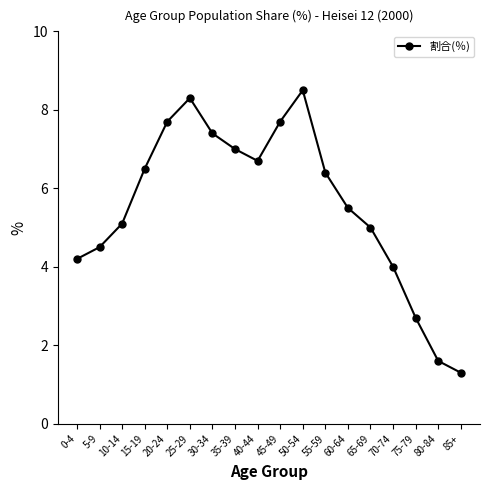

How many data points are less than 6?

9